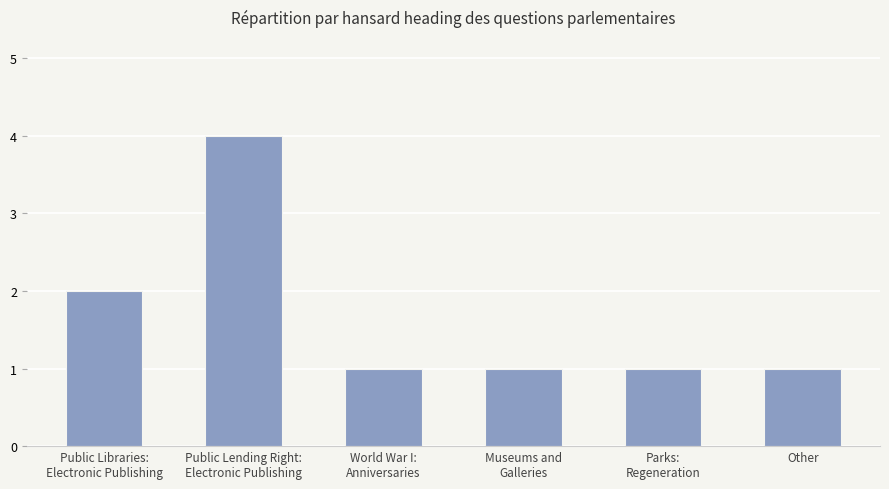

What is the maximum value shown in the chart?

4